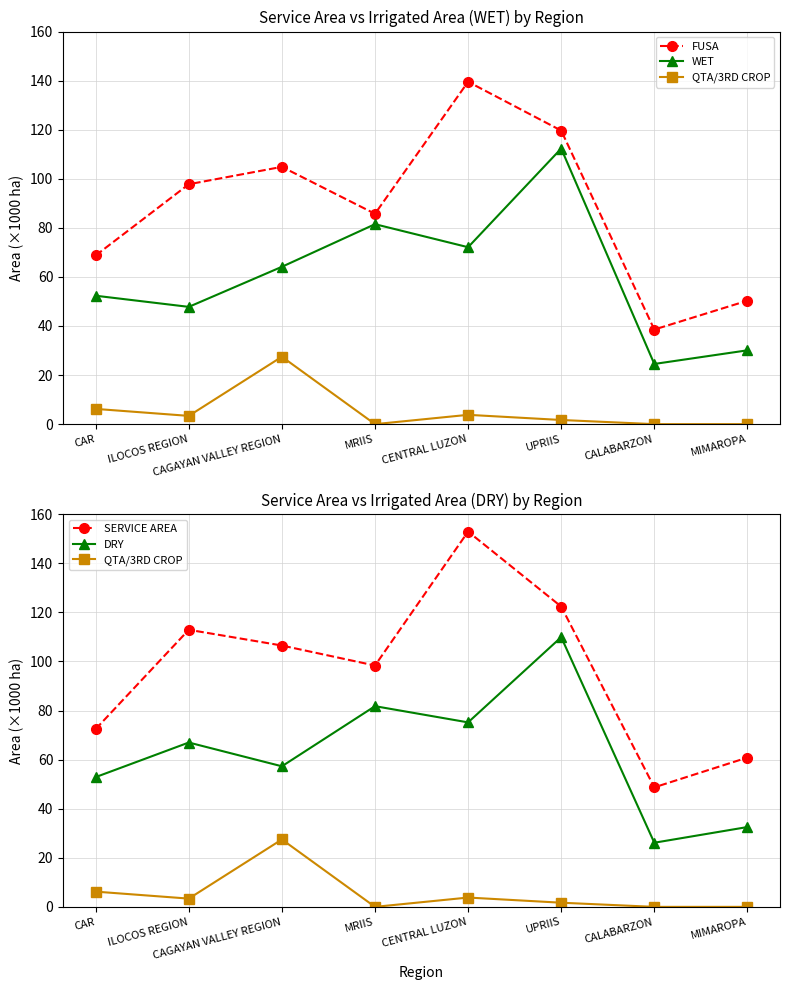

How many data points in WET are above 64?

4